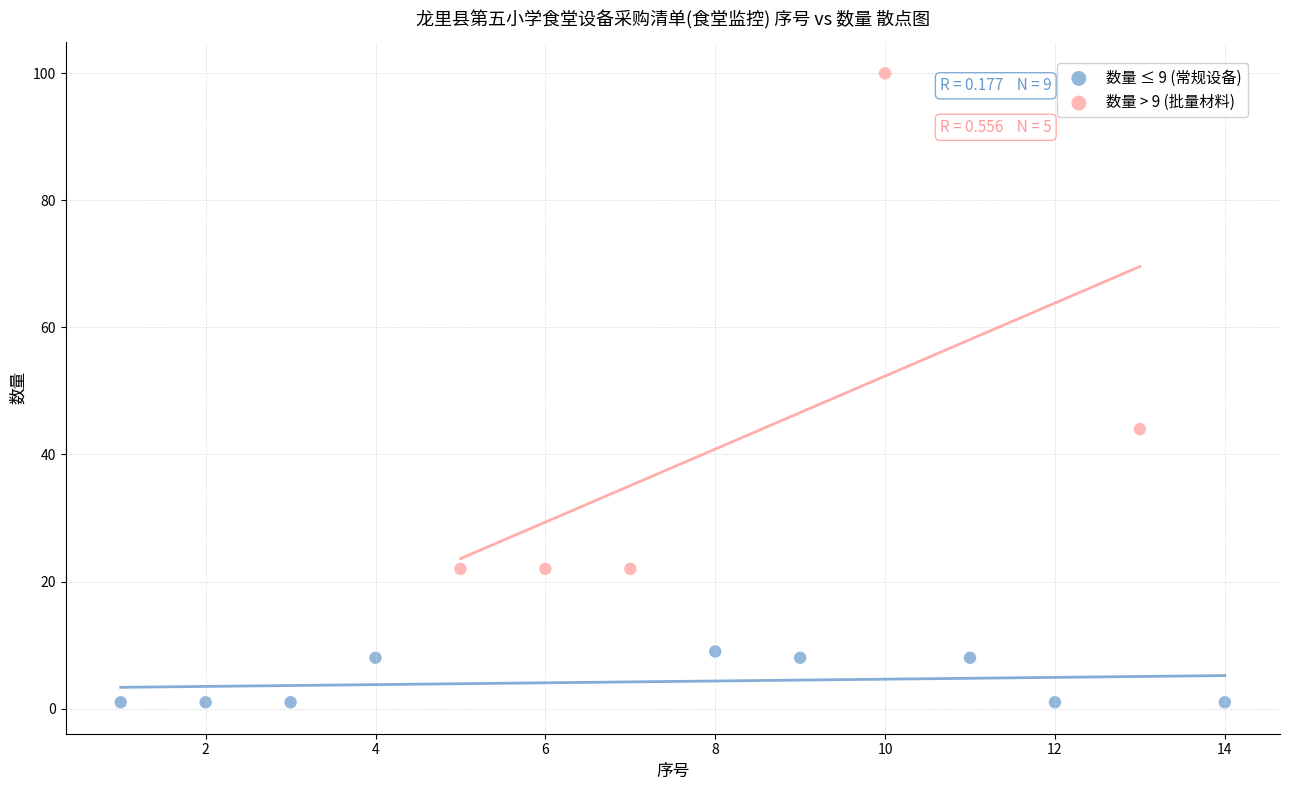

Which series contains the lowest Y value?

数量 ≤ 9 (常规设备)